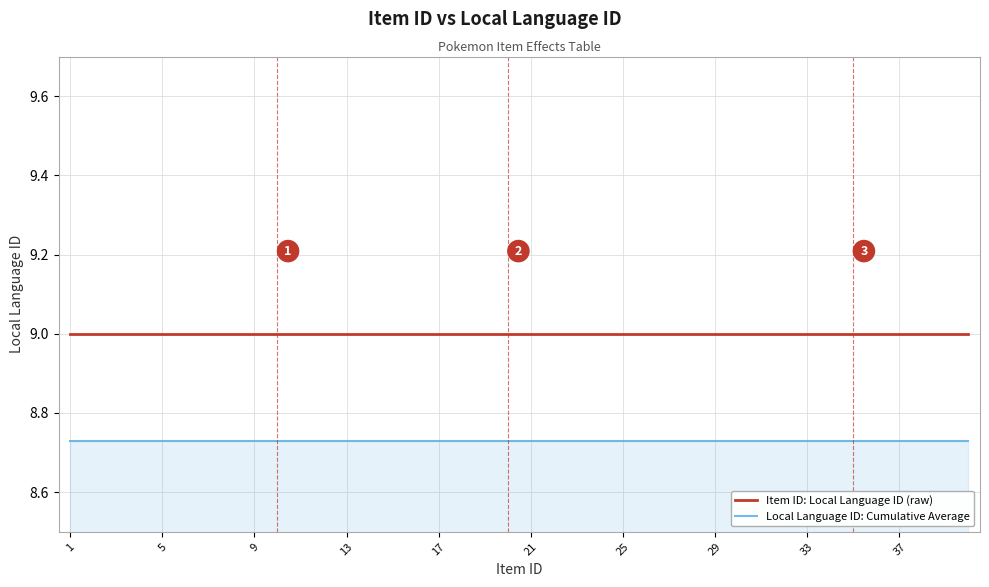

How many series are shown in this chart?

2